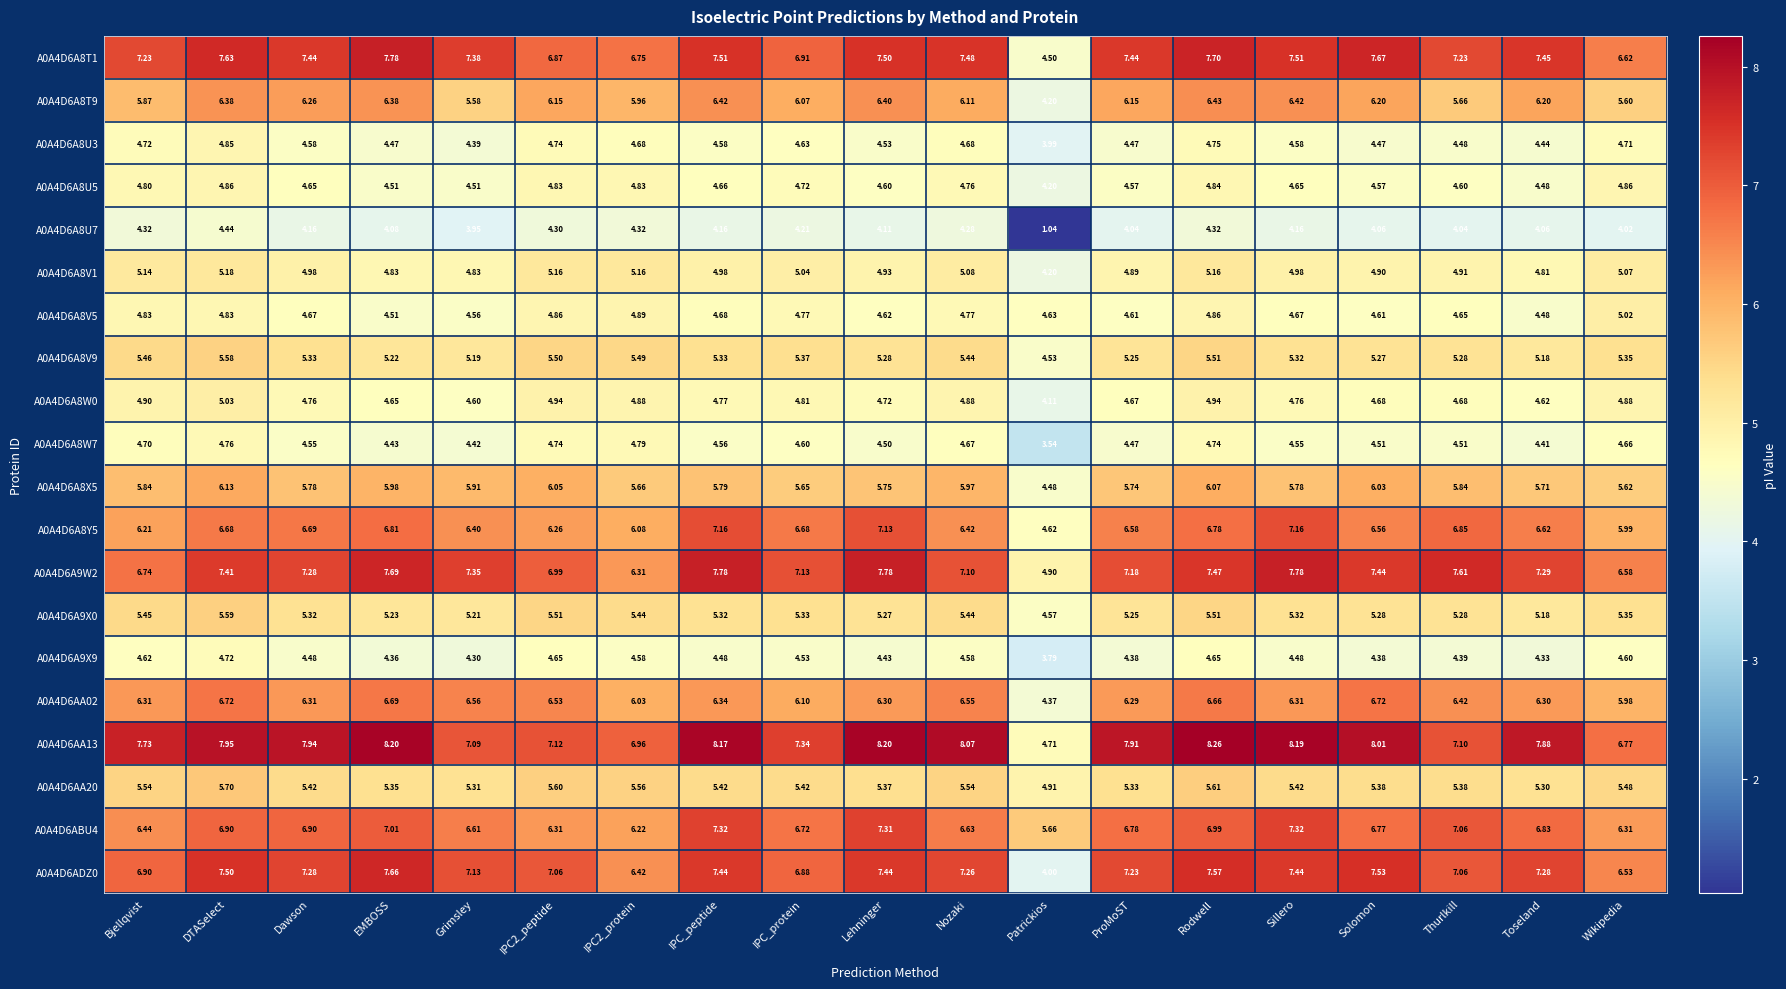

At which label is A0A4D6A8T1 closest to 6?

Wikipedia